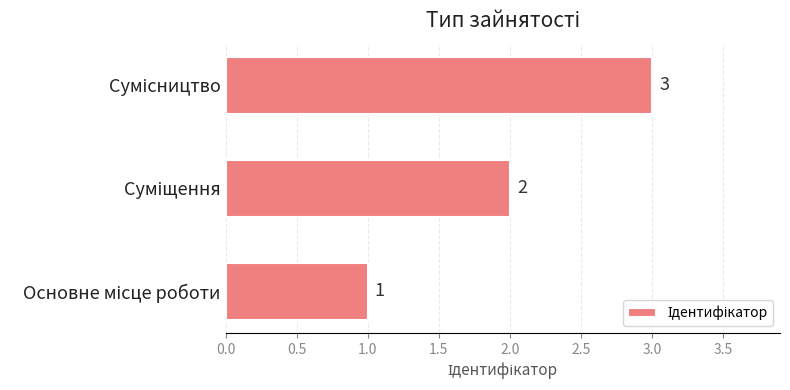

What is the maximum value shown in the chart?

3